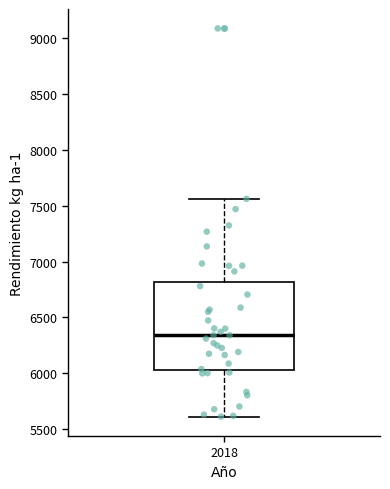

Where does the lower whisker of the box at x = 2018 end on the y-axis? The values are not printed on the chart, so give them approximately, as read against the axis.

5600